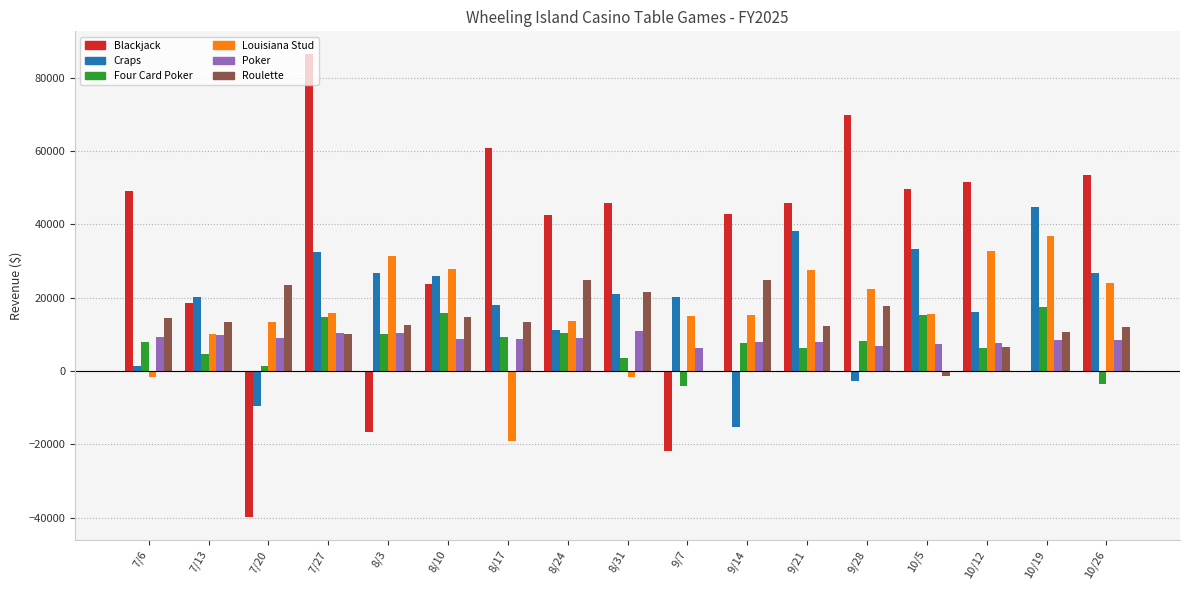

Between 9/7 and 10/26, which series saw the biggest shift?

Blackjack